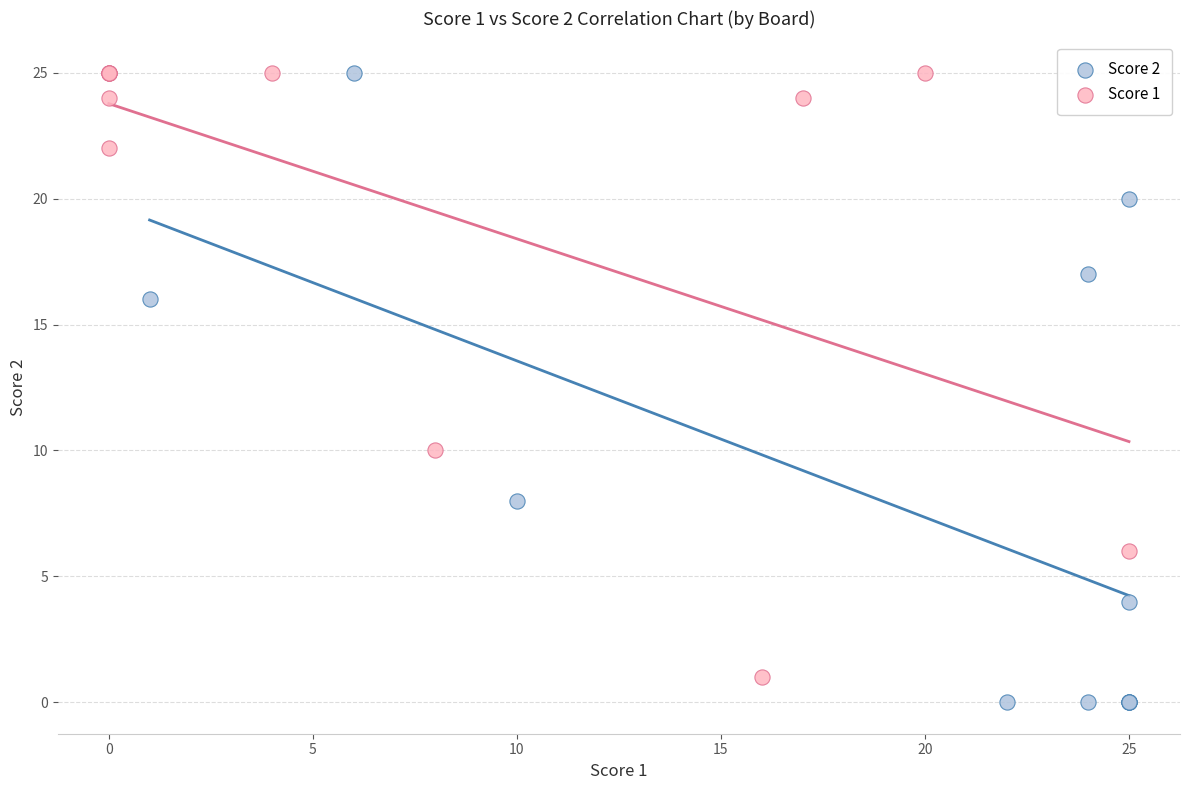

Which series reaches the minimum Y coordinate?

Score 2